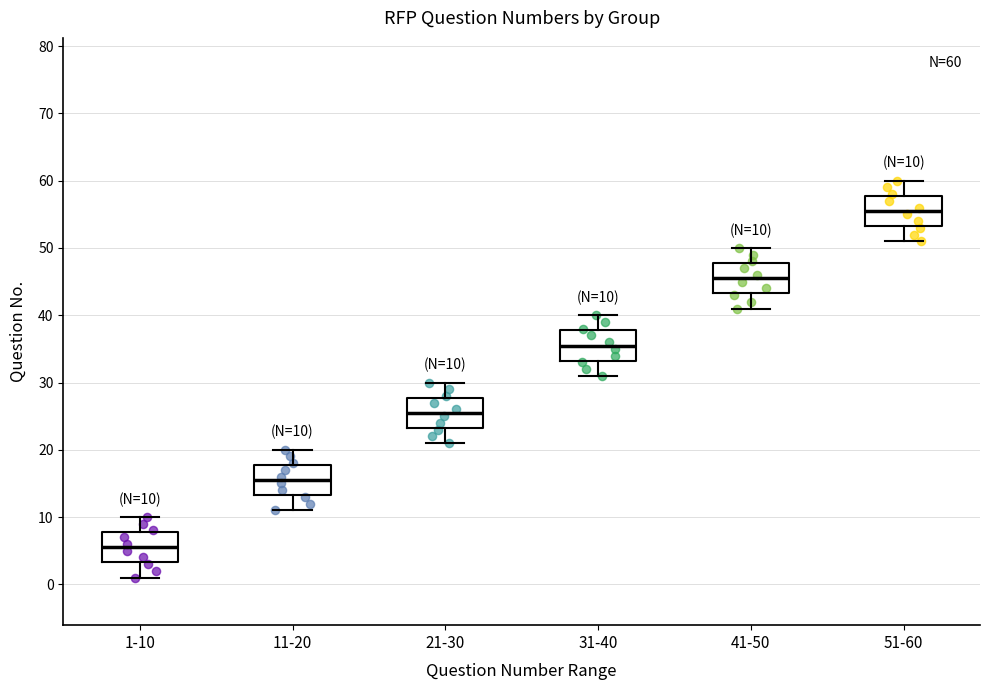

Which box's median line is the lowest?

1-10